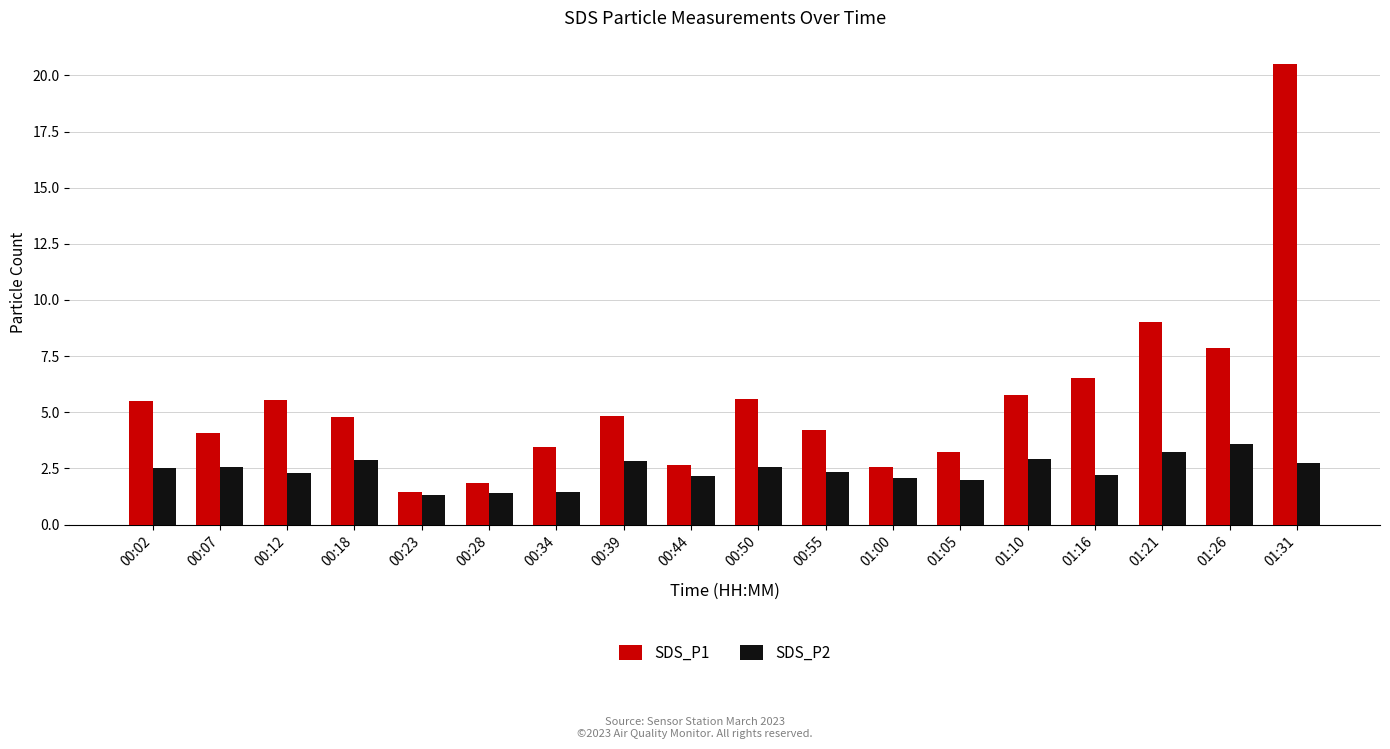

At which category is the sum across all series the highest?

01:31